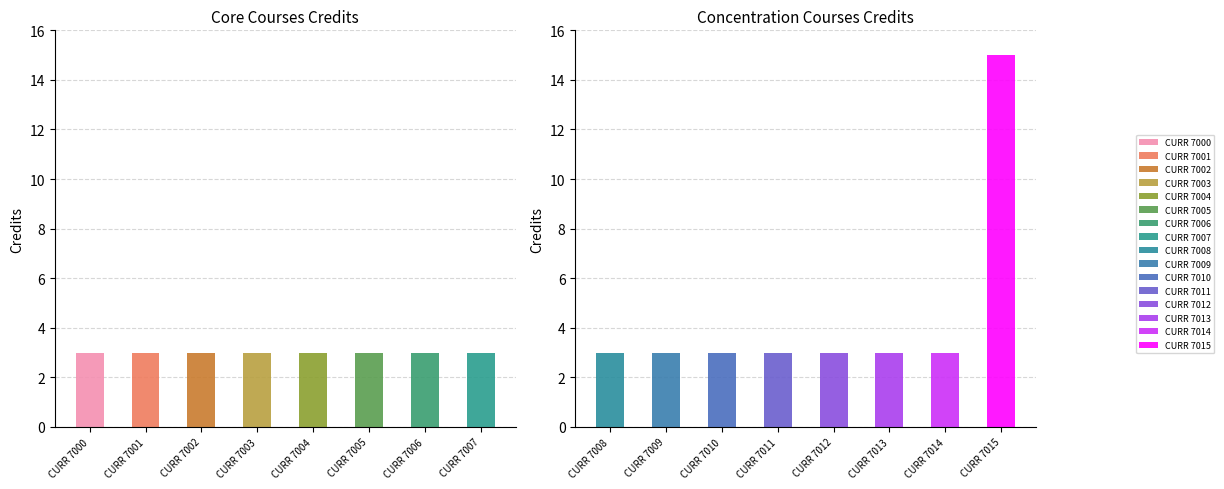

Reading right to left, what are all the values shown in this chart?

Core Courses: 3	3	3	3	3	3	3	3
Concentration Courses: 15	3	3	3	3	3	3	3